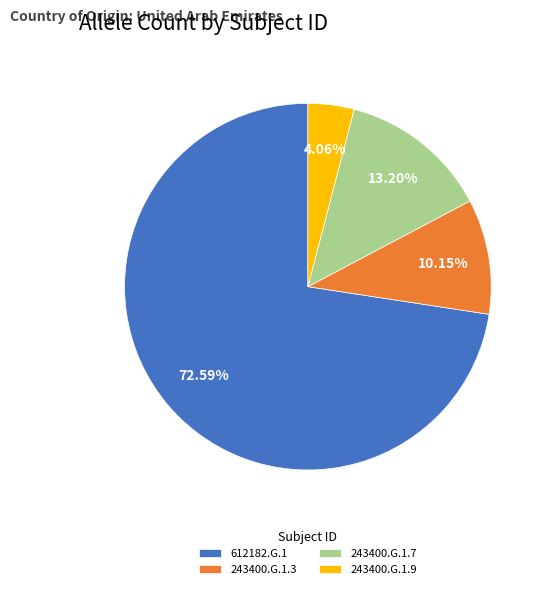

Which slice is the largest?

612182.G.1